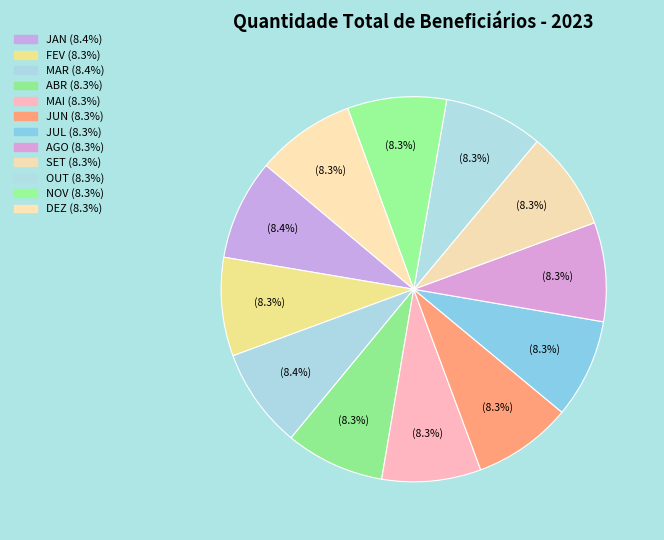

What portion of the pie excludes AGO?

91.7%